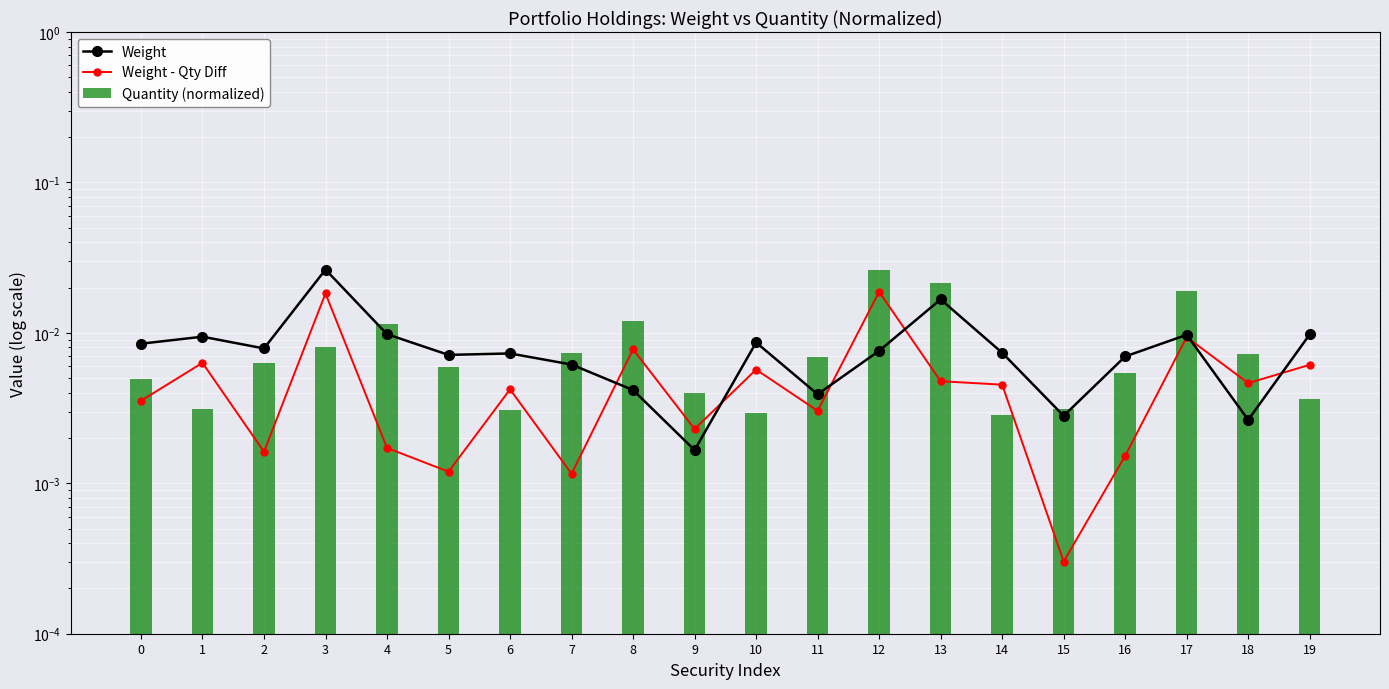

Reading left to right, transcribe all the data shown in this chart.

Weight: 0=0.0	1=0.0	2=0.0	3=0.0	4=0.0	5=0.0	6=0.0	7=0.0	8=0.0	9=0.0	10=0.0	11=0.0	12=0.0	13=0.0	14=0.0	15=0.0	16=0.0	17=0.0	18=0.0	19=0.0
Weight - Qty Diff: 0=0.0	1=0.0	2=0.0	3=0.0	4=0.0	5=0.0	6=0.0	7=0.0	8=0.0	9=0.0	10=0.0	11=0.0	12=0.0	13=0.0	14=0.0	15=0.0	16=0.0	17=0.0	18=0.0	19=0.0
Quantity (normalized): 0=0.0	1=0.0	2=0.0	3=0.0	4=0.0	5=0.0	6=0.0	7=0.0	8=0.0	9=0.0	10=0.0	11=0.0	12=0.0	13=0.0	14=0.0	15=0.0	16=0.0	17=0.0	18=0.0	19=0.0